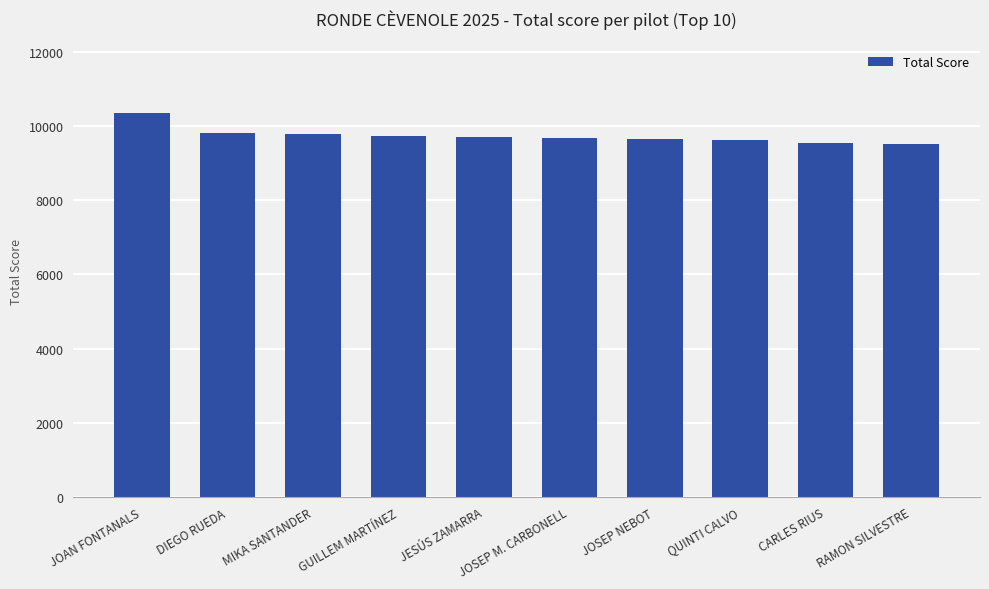

What is the smallest value displayed?

9518